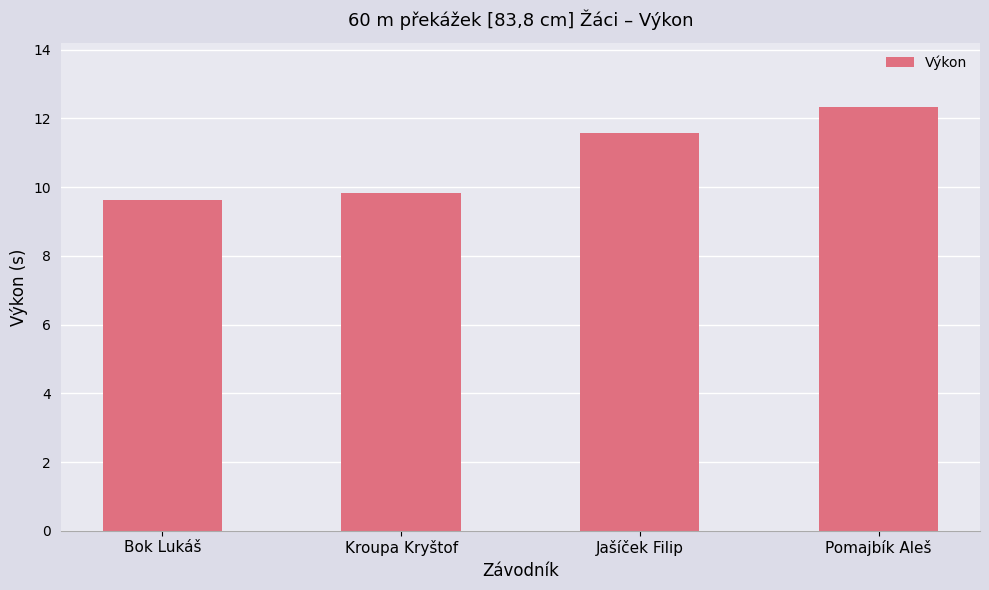

What is the label of the 3rd bar from the left?

Jašíček Filip